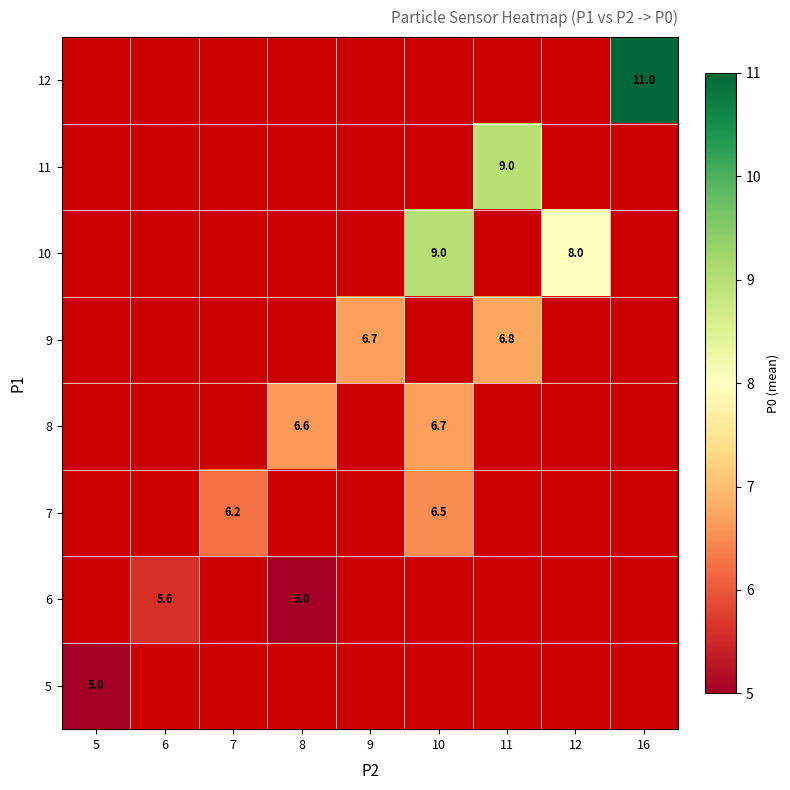

The value of 9 at 11 is 9.1. True or false?

False